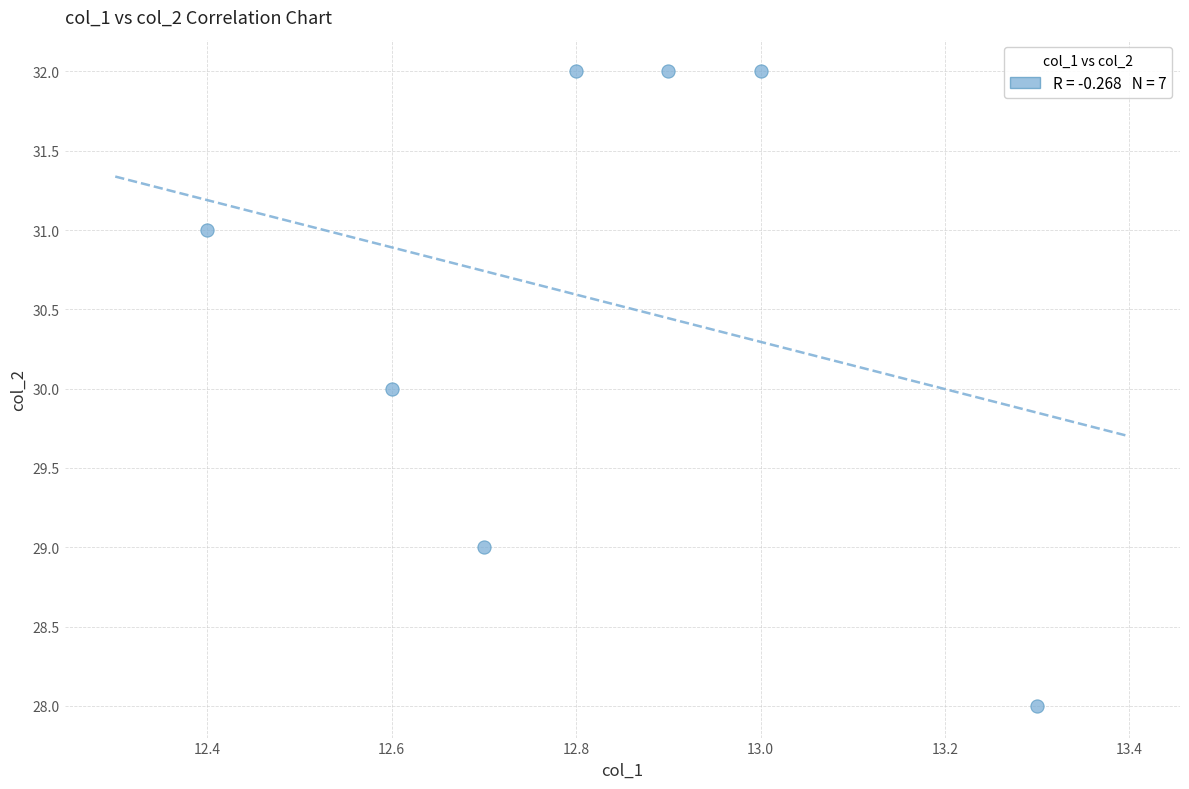

What is the average Y value?

31